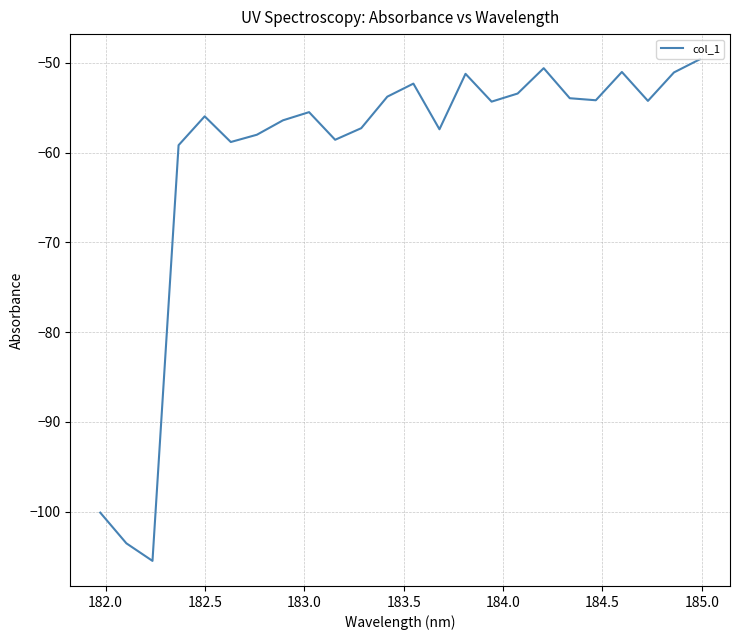

What is the minimum value shown in the chart?

-105.5